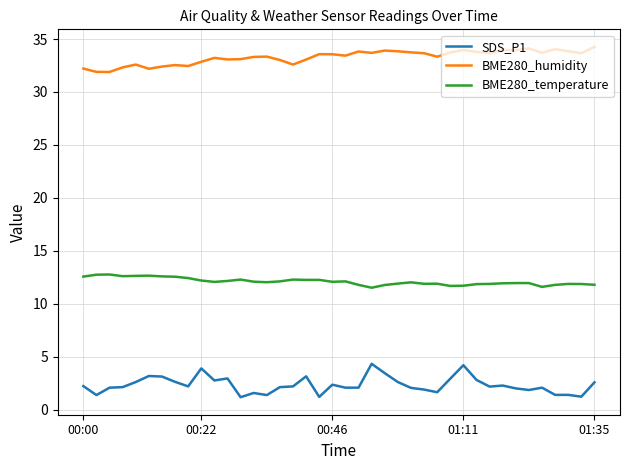

True or false: SDS_P1 and BME280_temperature intersect in this chart.

False